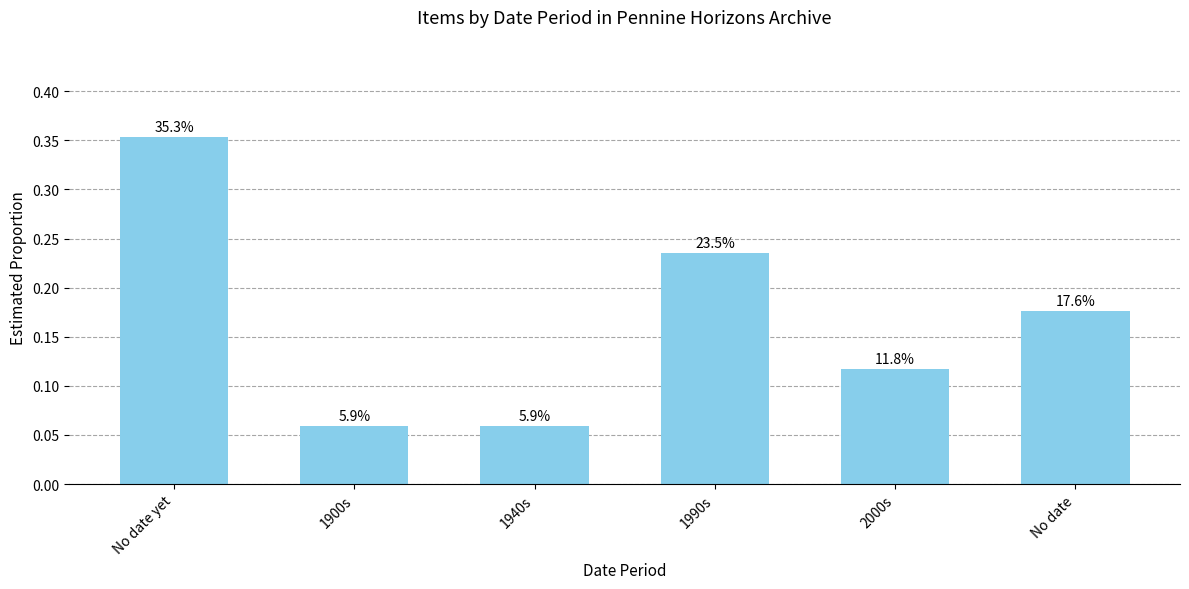

Count the values in the range 0 to 1.

6